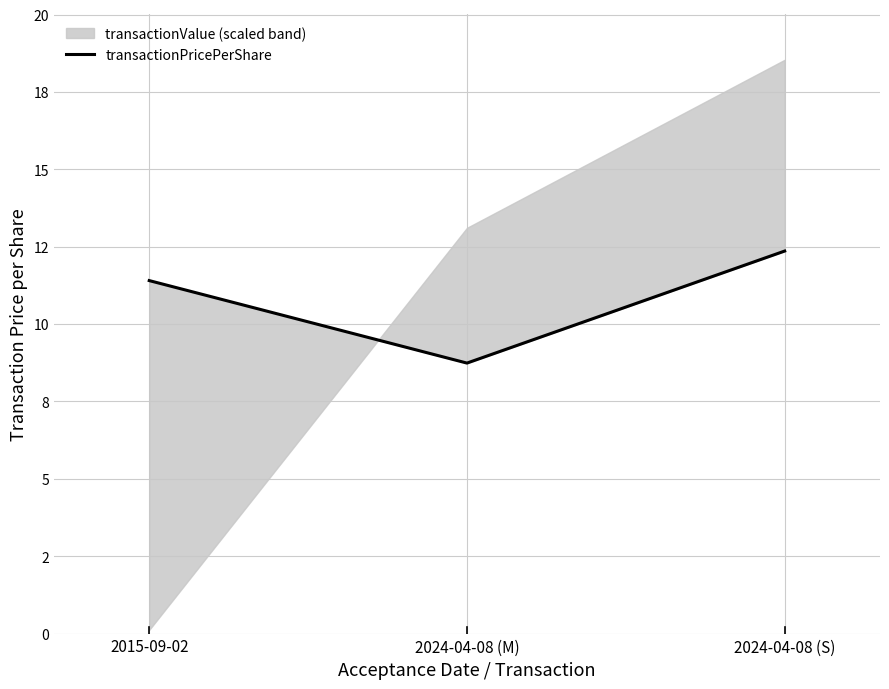

Reading left to right, what are all the values shown in this chart?

2015-09-02=11.4	2024-04-08 (M)=8.7	2024-04-08 (S)=12.4